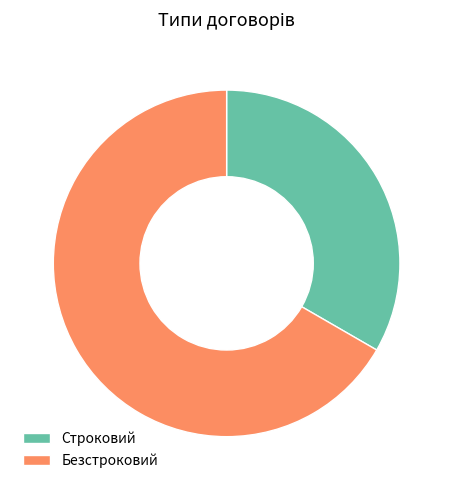

Combined, do Безстроковий and Строковий account for over 50%?

Yes